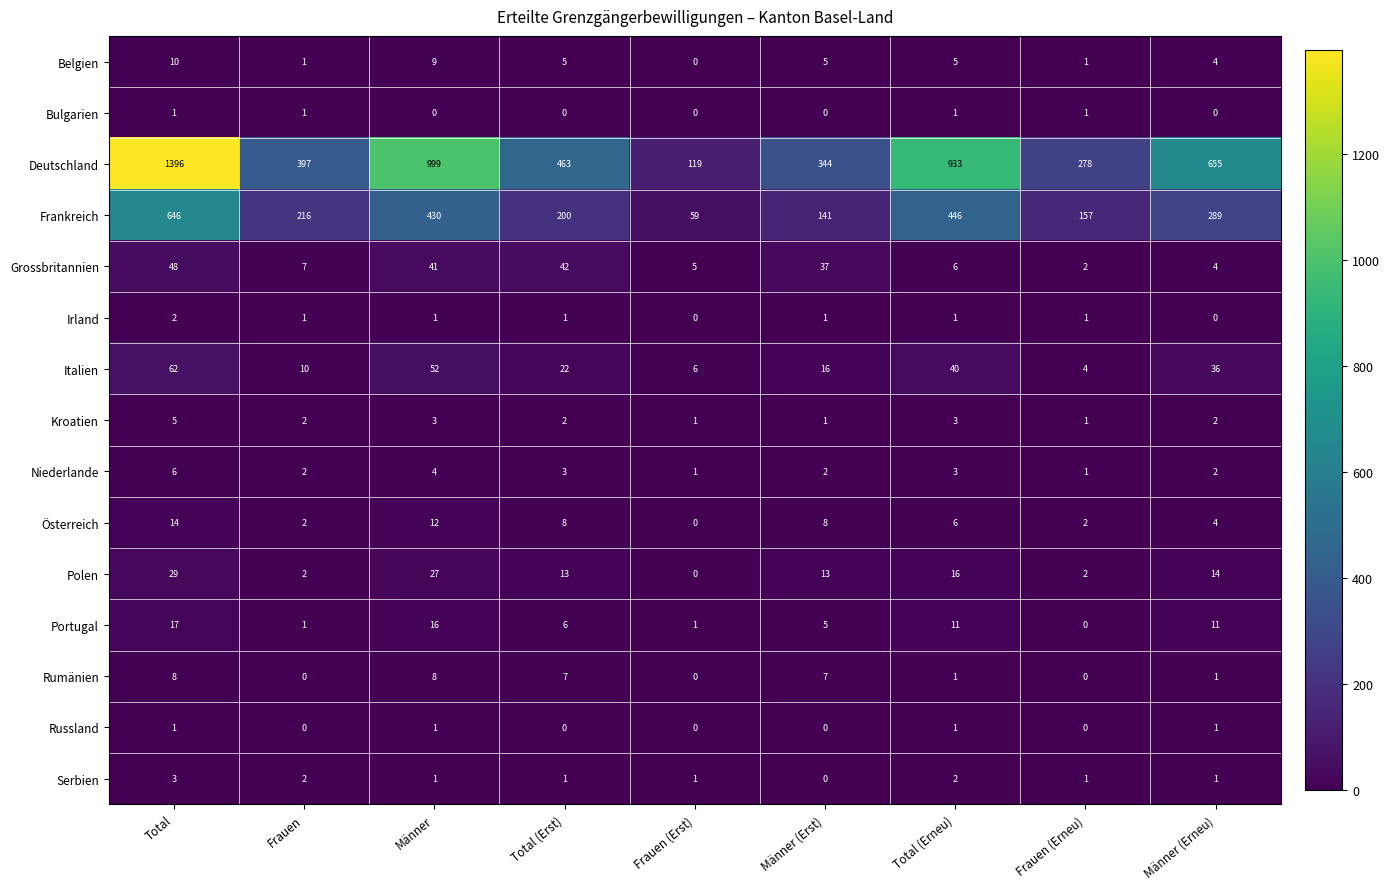

What is the difference between the Rumänien values at Total and Frauen?

8